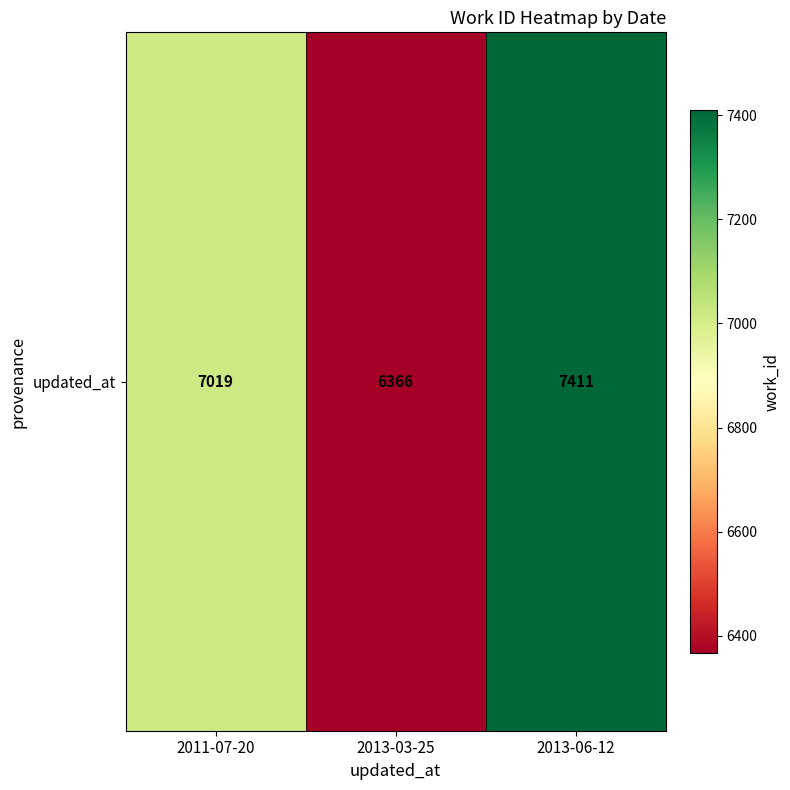

Approximately how many times larger is the value at 2013-03-25 compared to 2013-06-12?

0.9